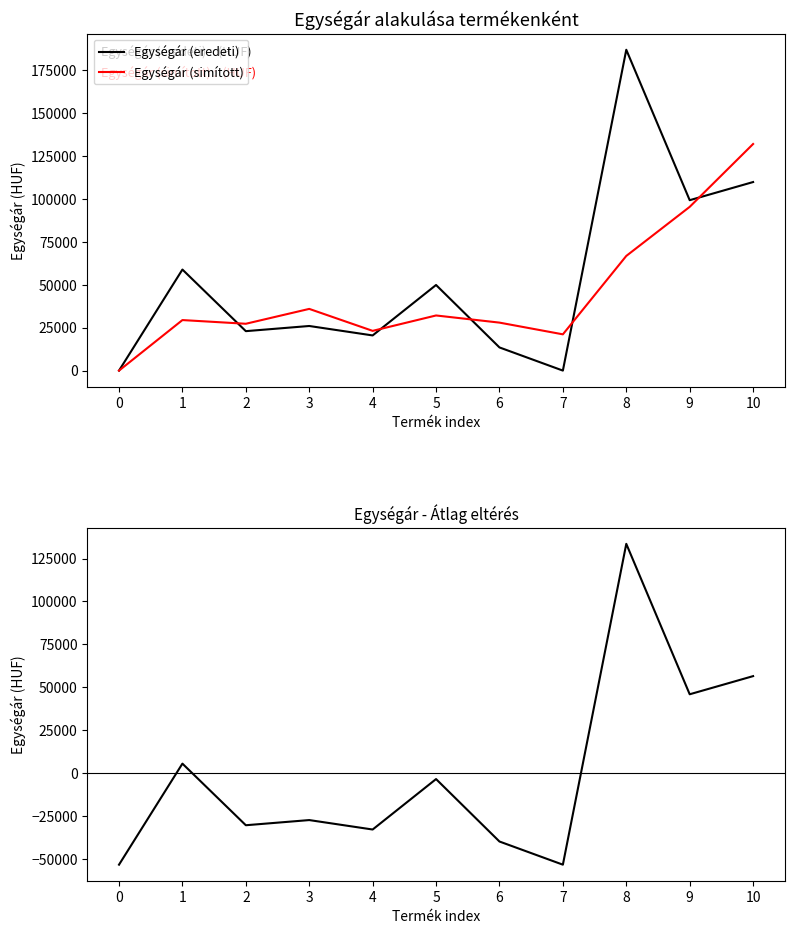

Where is the first local maximum for Egységár (eredeti)?

1